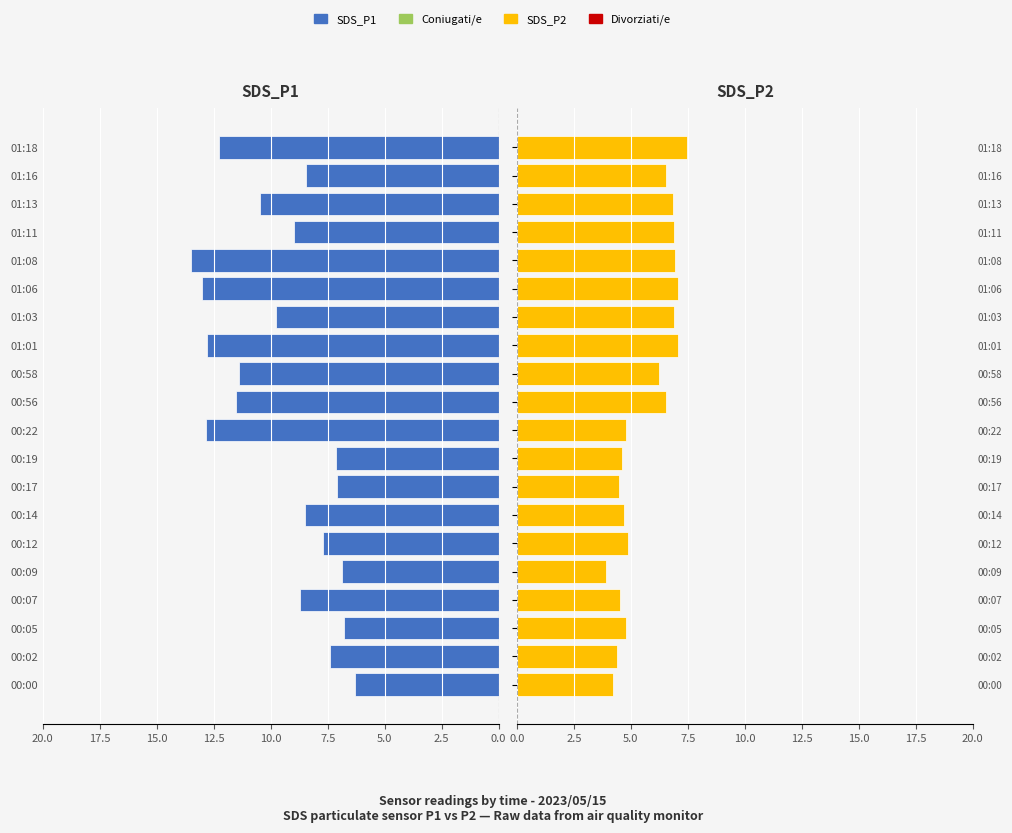

Reading left to right, list all the values displayed in this chart.

SDS_P1: 6.3	7.4	6.8	8.7	6.8	7.7	8.5	7.1	7.1	12.8	11.5	11.4	12.8	9.8	13.0	13.5	9.0	10.4	8.4	12.3
SDS_P2: 4.2	4.4	4.8	4.5	3.9	4.9	4.7	4.5	4.6	4.8	6.5	6.2	7.1	6.9	7.1	6.9	6.9	6.8	6.5	7.5